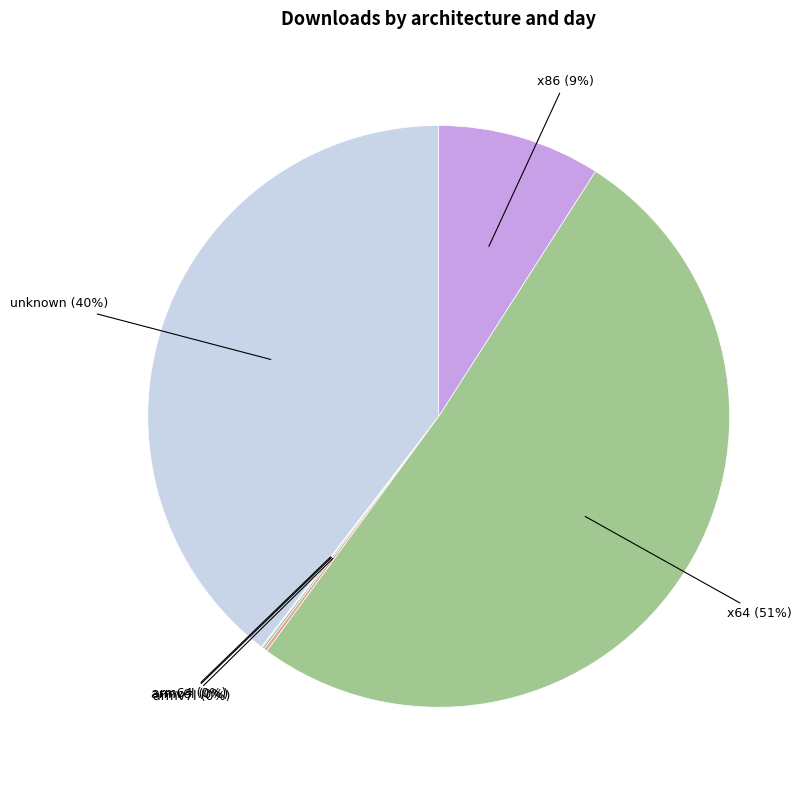

Which slice represents more than half of the pie?

x64 (51%)